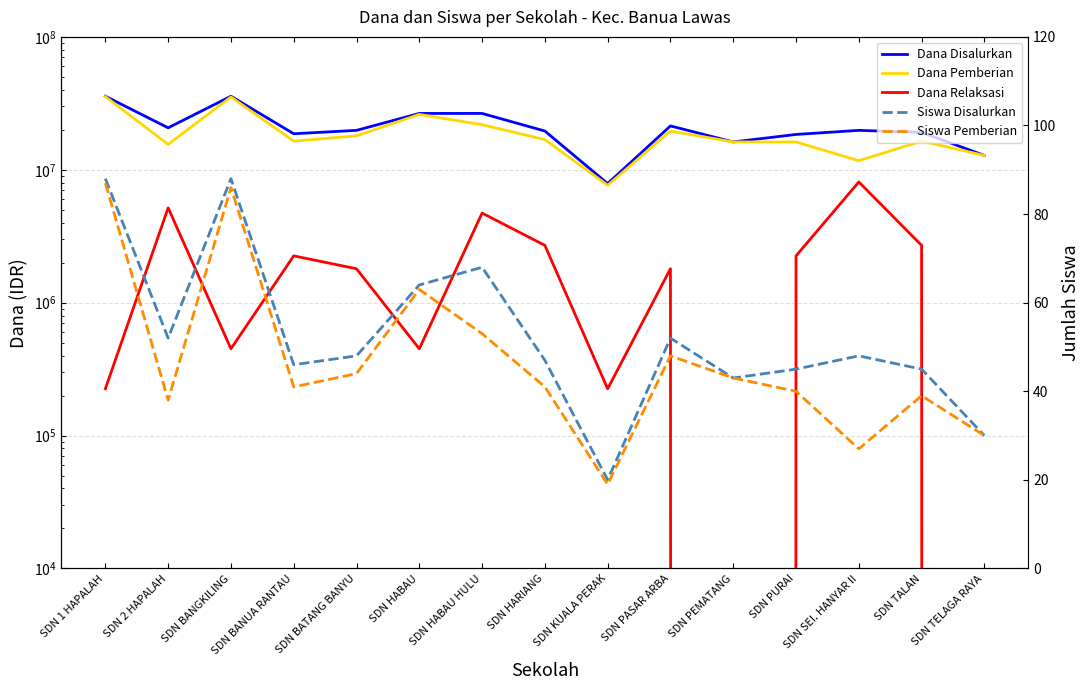

The value of Dana Disalurkan at SDN BATANG BANYU is 13207493. True or false?

False